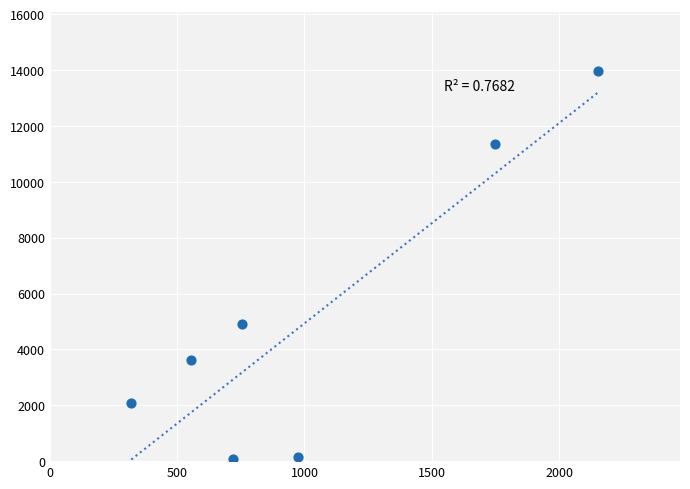

What is the average X value?

1032.5